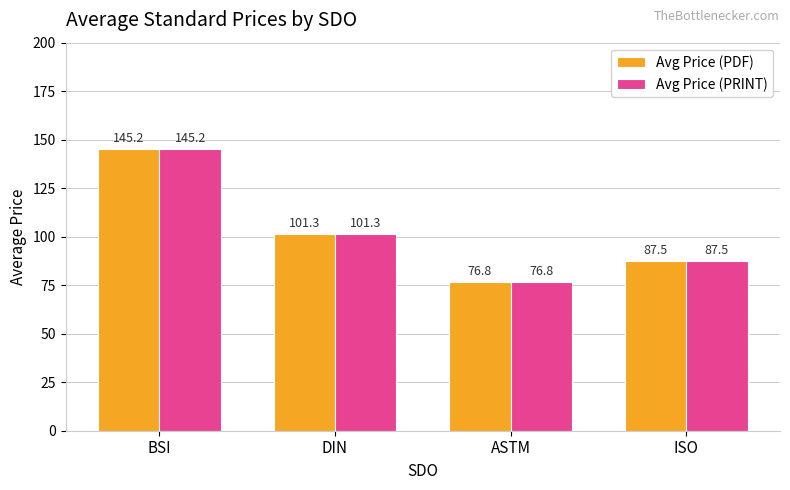

What is the sum of all Avg Price (PRINT) values?

410.8